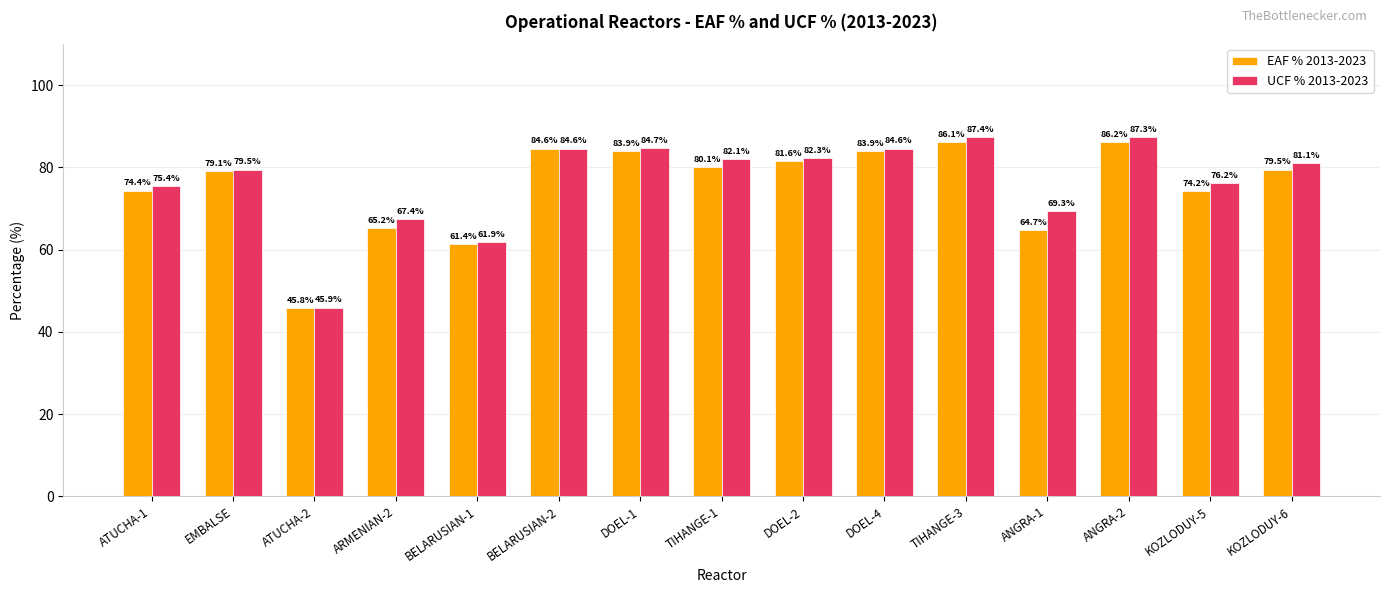

Read the EAF % 2013-2023 value at DOEL-1.

83.9